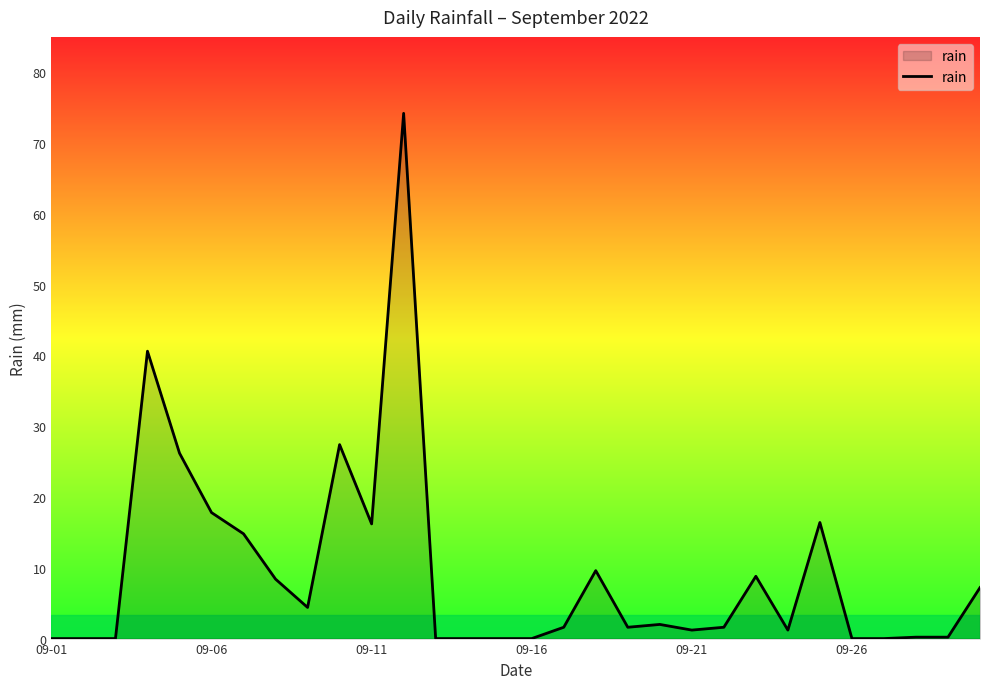

What is the difference between the maximum and minimum values?

74.2